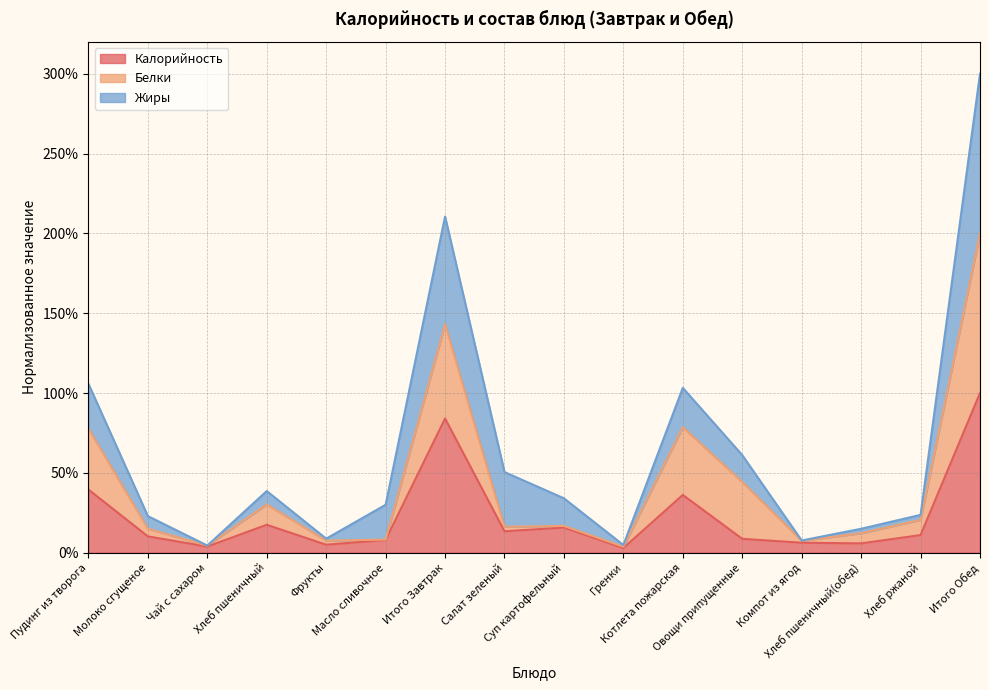

True or false: Калорийность and Белки cross at least once.

False